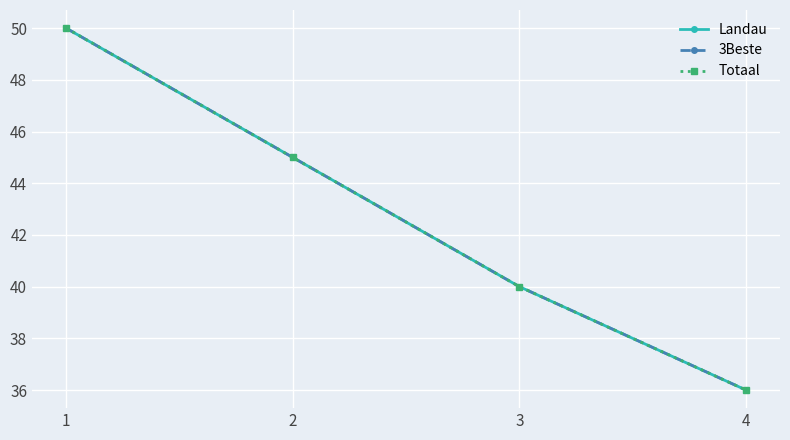

Reading left to right, what are all the values shown in this chart?

Landau: 1=50	2=45	3=40	4=36
3Beste: 1=50	2=45	3=40	4=36
Totaal: 1=50	2=45	3=40	4=36